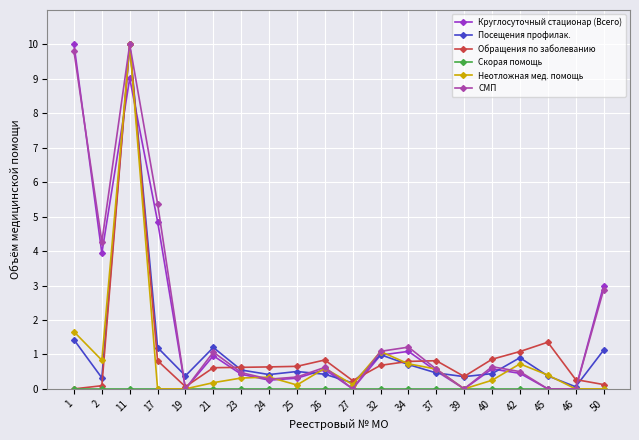

At how many categories does at least one series exceed 5?

3